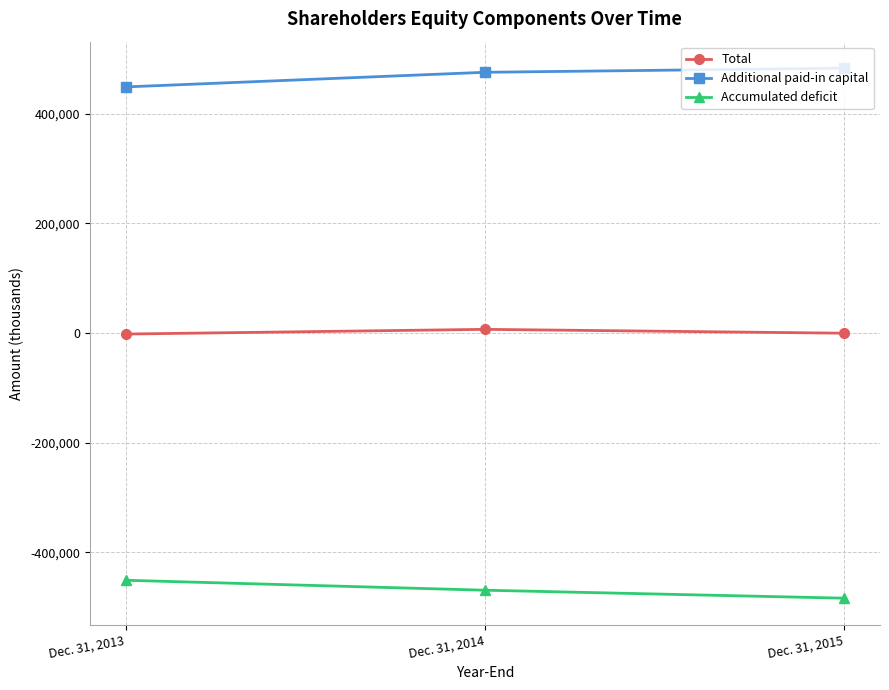

What is the difference between the Additional paid-in capital values at Dec. 31, 2014 and Dec. 31, 2013?

26675